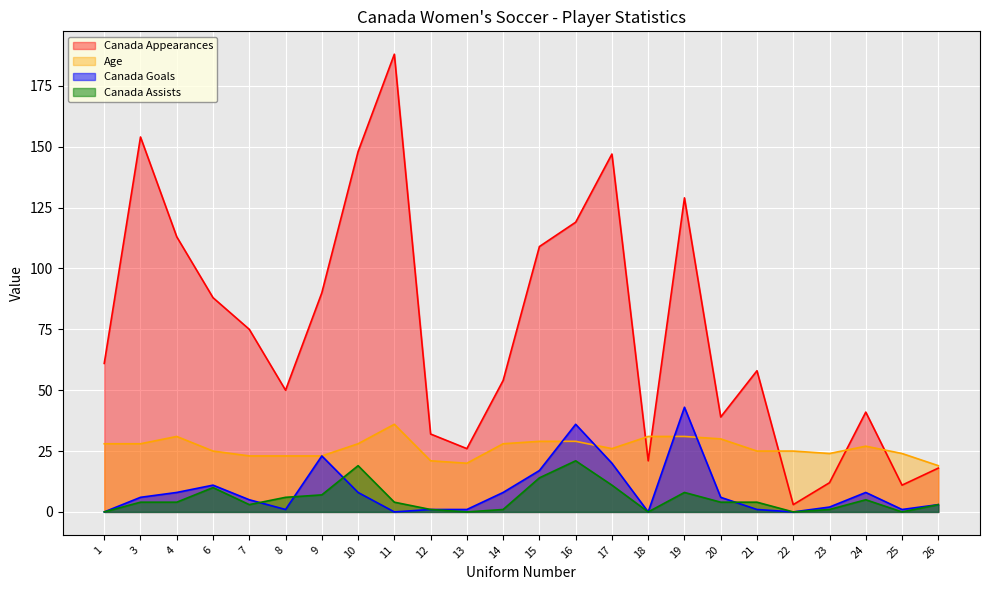

Reading right to left, what are all the values shown in this chart?

Canada Appearances: 18	11	41	12	3	58	39	129	21	147	119	109	54	26	32	188	148	90	50	75	88	113	154	61
Canada Goals: 3	1	8	2	0	1	6	43	0	20	36	17	8	1	1	0	8	23	1	5	11	8	6	0
Canada Assists: 3	0	5	1	0	4	4	8	0	11	21	14	1	0	1	4	19	7	6	3	10	4	4	0
Age: 19	24	27	24	25	25	30	31	31	26	29	29	28	20	21	36	28	23	23	23	25	31	28	28